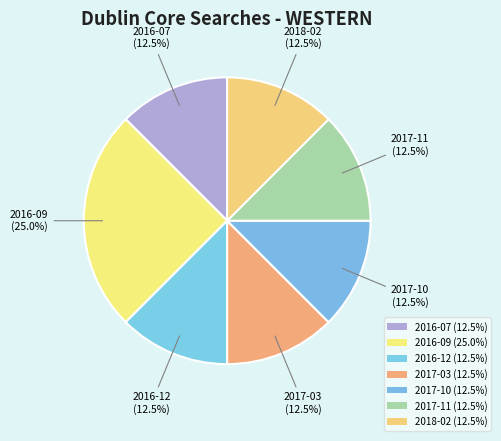

How many slices are in this pie chart?

7